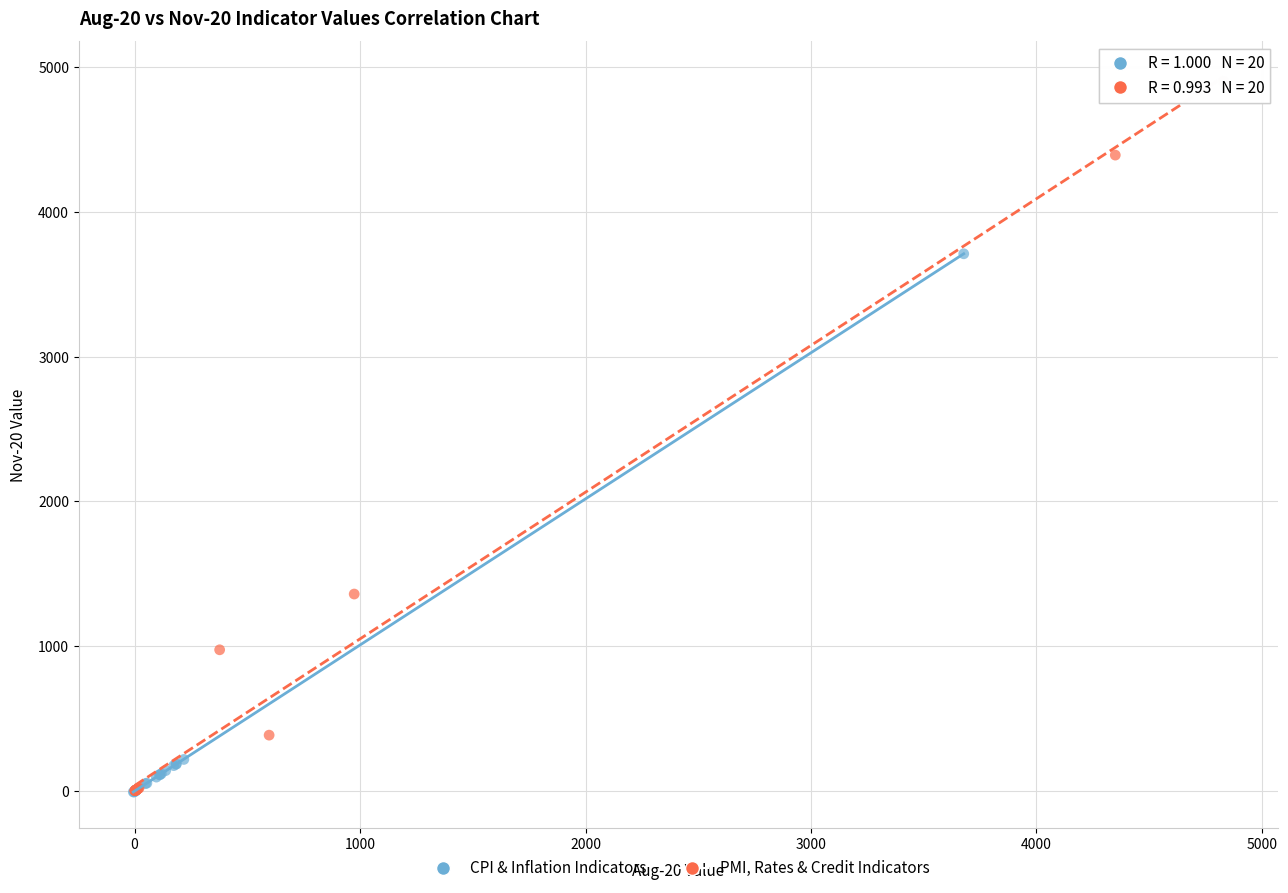

Which series reaches the maximum Y coordinate?

PMI, Rates & Credit Indicators